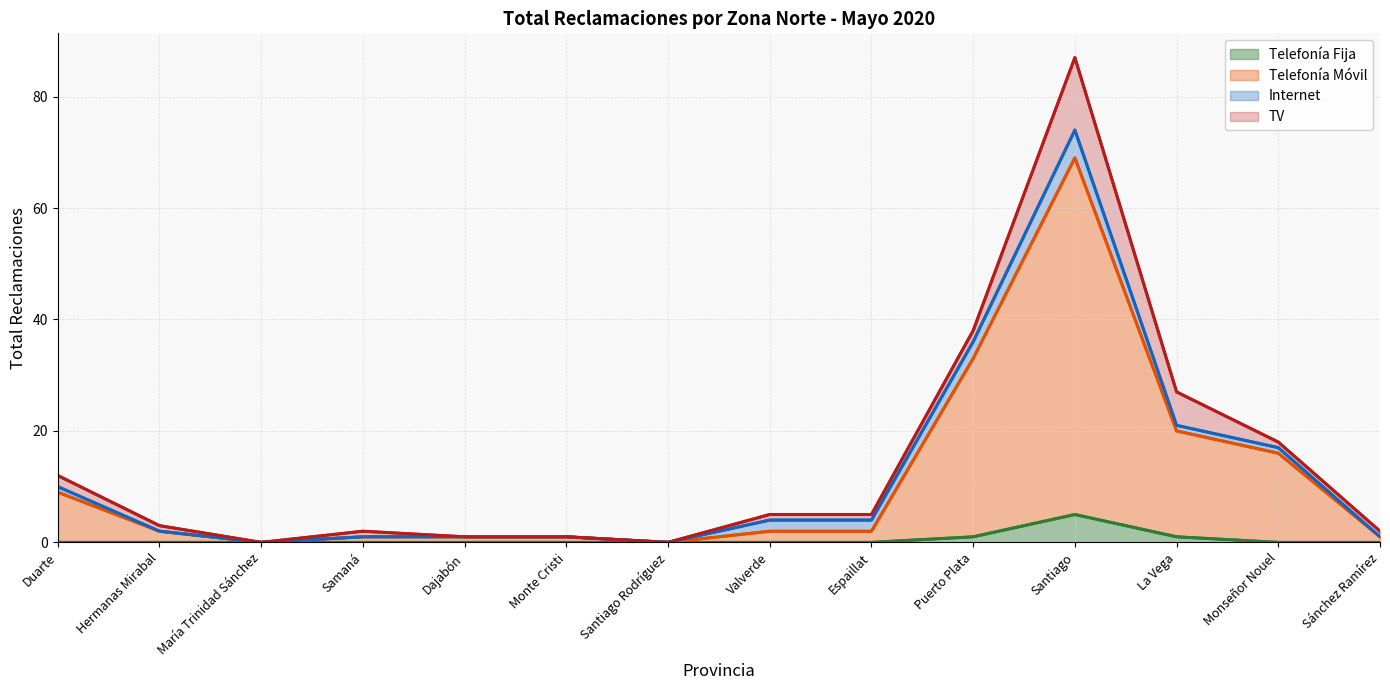

Is the value of Telefonía Móvil at Monseñor Nouel greater than the value of Telefonía Fija at Puerto Plata?

Yes